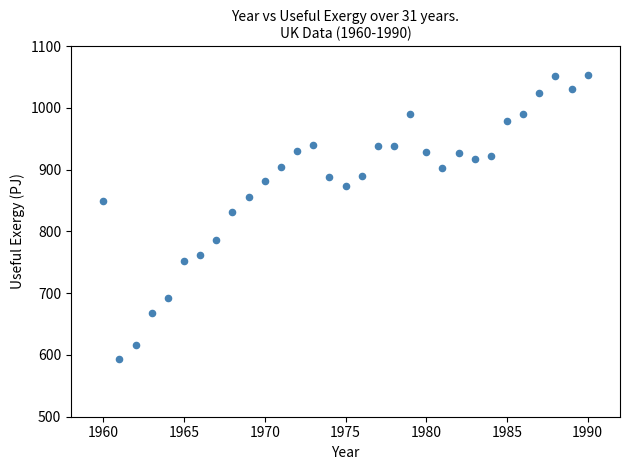

What is the range of X values (max minus min)?

30.0